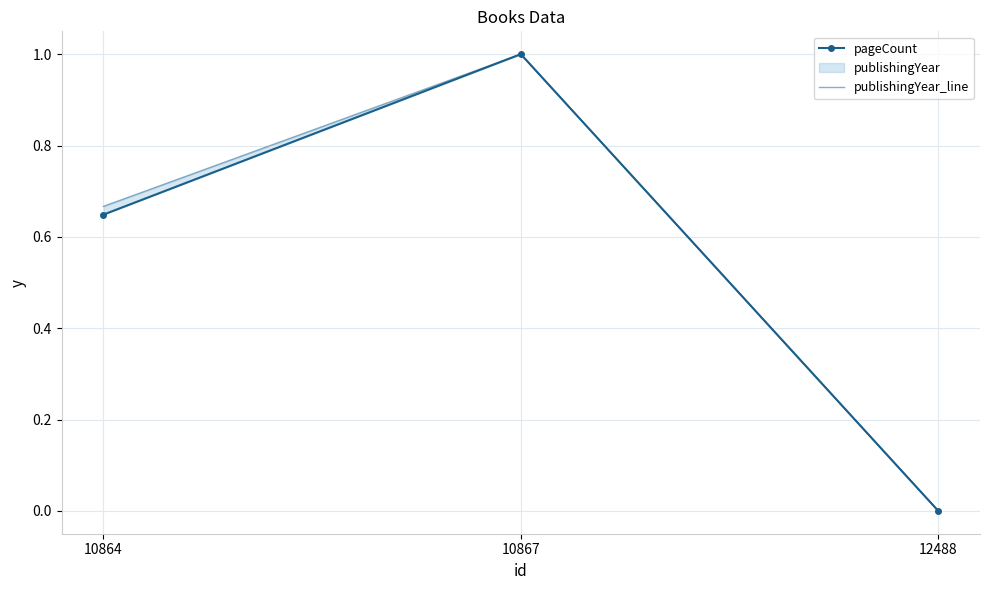

Is it true that publishingYear_line equals 0.3 at 10864?

False